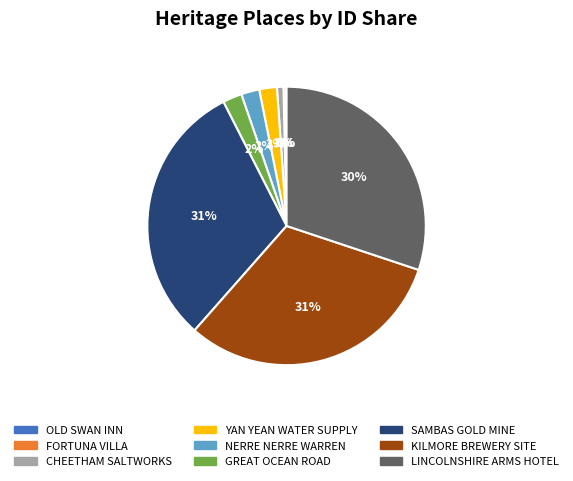

Does any single category account for the majority?

No